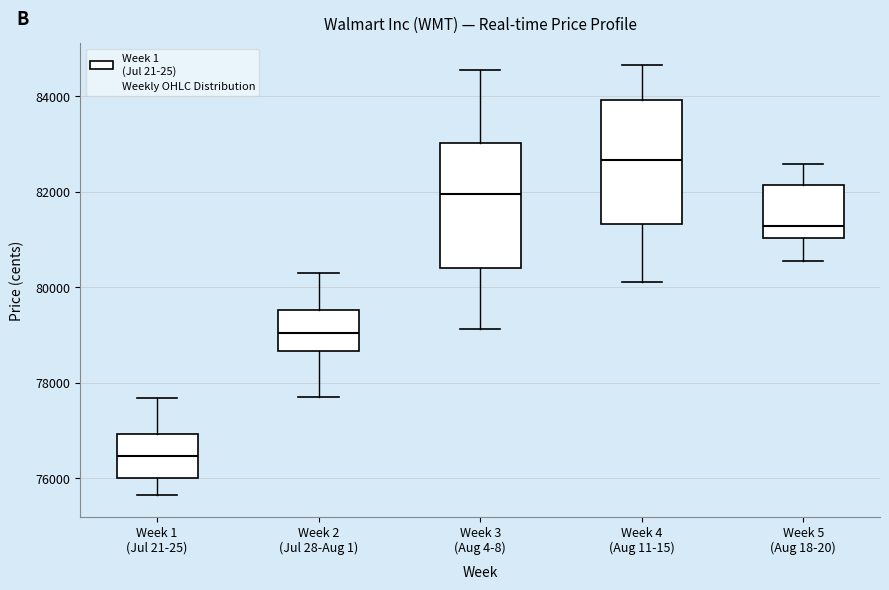

Reading left to right, transcribe this box plot: for each box, give where its median line is, the range the box spans, and where its two whiskers end, as read against the y-axis. The values are not printed on the chart, so give them approximately, as read against the axis.

Week 1 (Jul 21-25): median 76400, box 76000 to 77000, whiskers 75600 to 77600
Week 2 (Jul 28-Aug 1): median 79000, box 78600 to 79600, whiskers 77800 to 80200
Week 3 (Aug 4-8): median 82000, box 80400 to 83000, whiskers 79200 to 84600
Week 4 (Aug 11-15): median 82600, box 81400 to 84000, whiskers 80200 to 84600
Week 5 (Aug 18-20): median 81200, box 81000 to 82200, whiskers 80600 to 82600